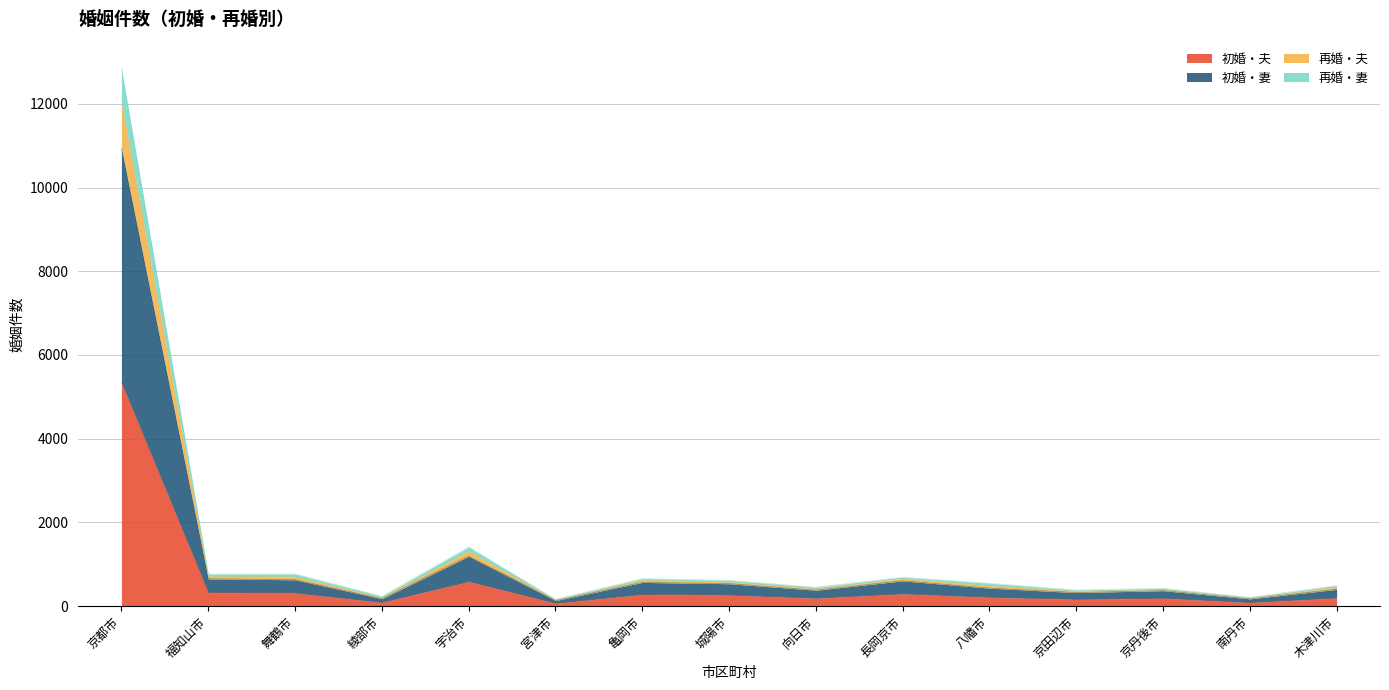

At which category is the sum across all series the highest?

京都市